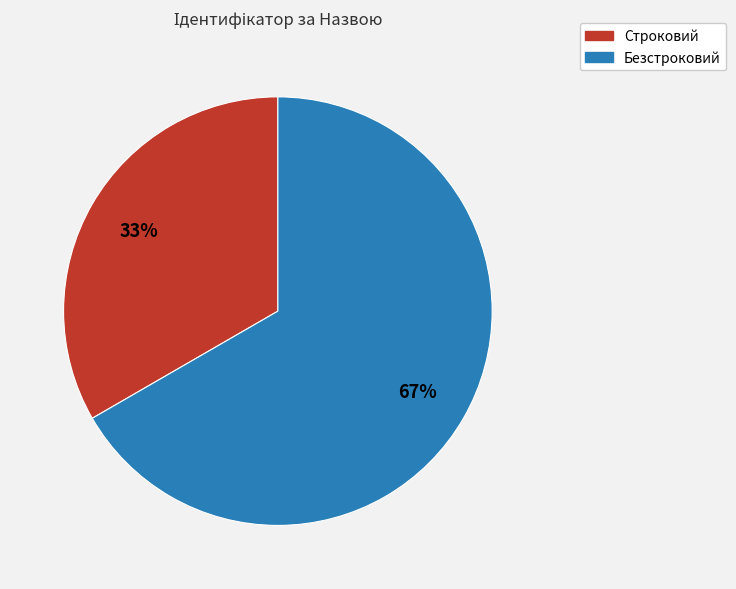

Count the number of slices in the pie.

2